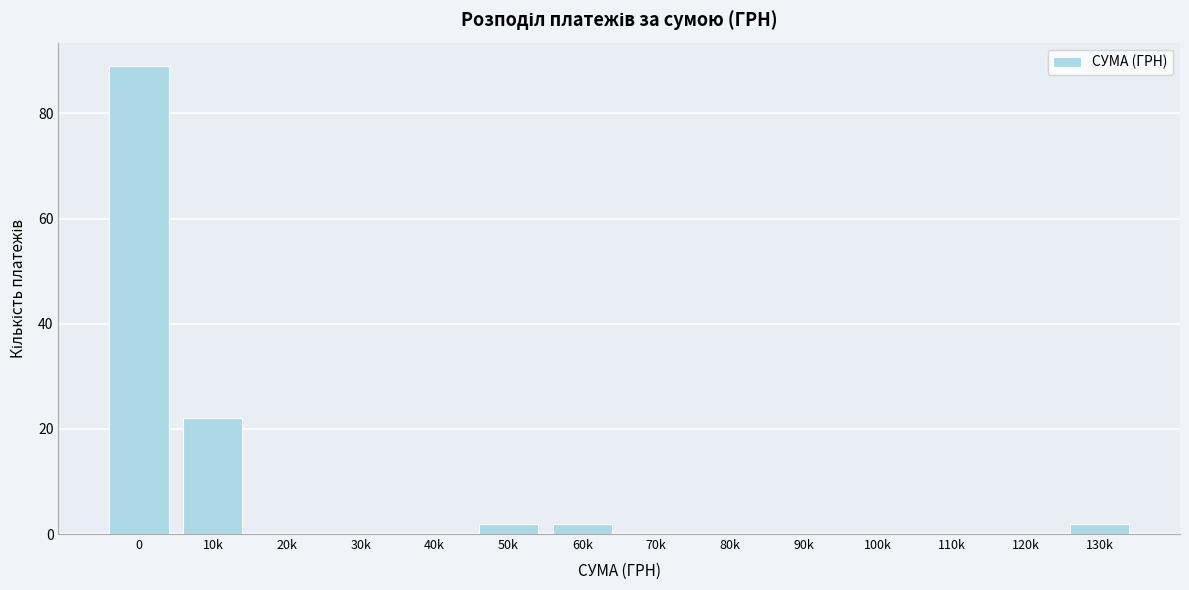

Reading right to left, transcribe all the data shown in this chart.

130k=2	120k=0	110k=0	100k=0	90k=0	80k=0	70k=0	60k=2	50k=2	40k=0	30k=0	20k=0	10k=22	0=89